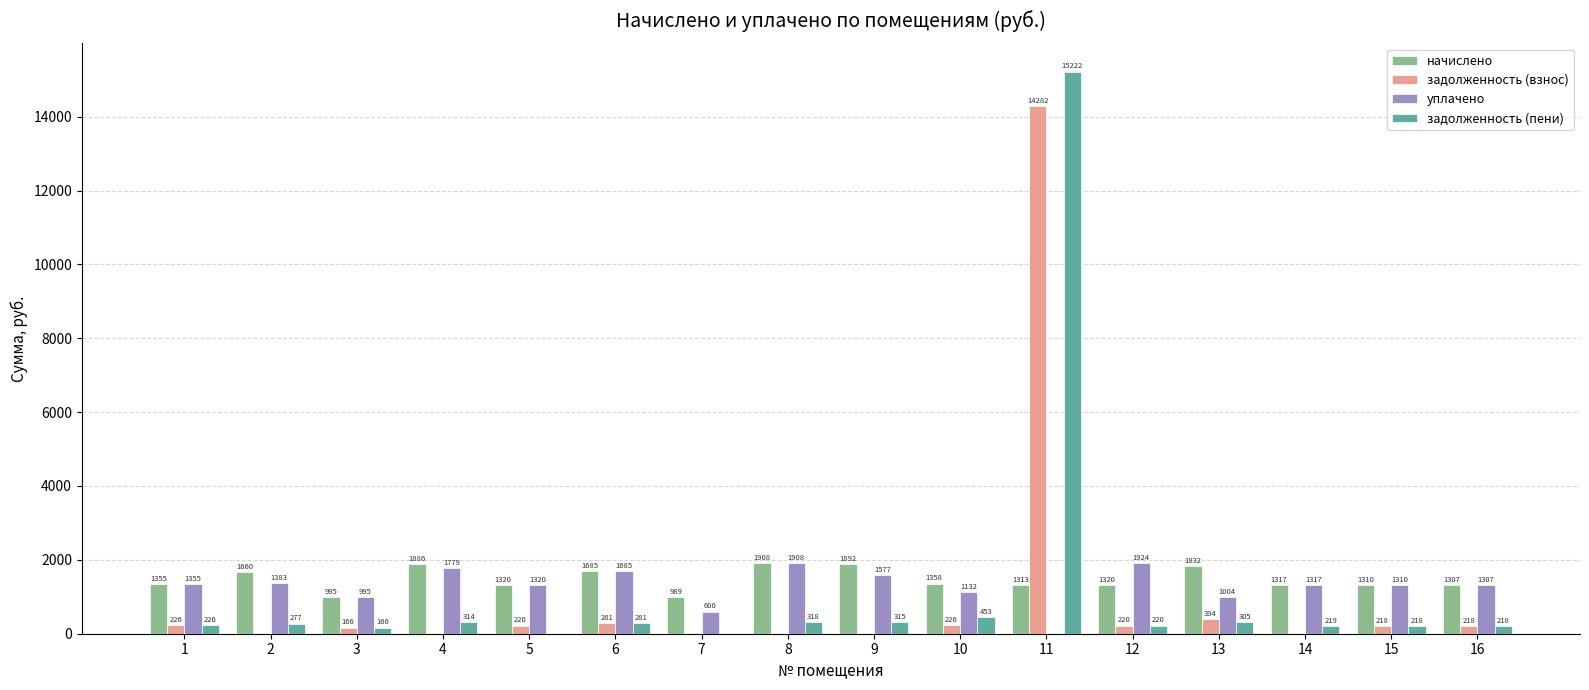

The уплачено series shows 2212.4 at 2. True or false?

False